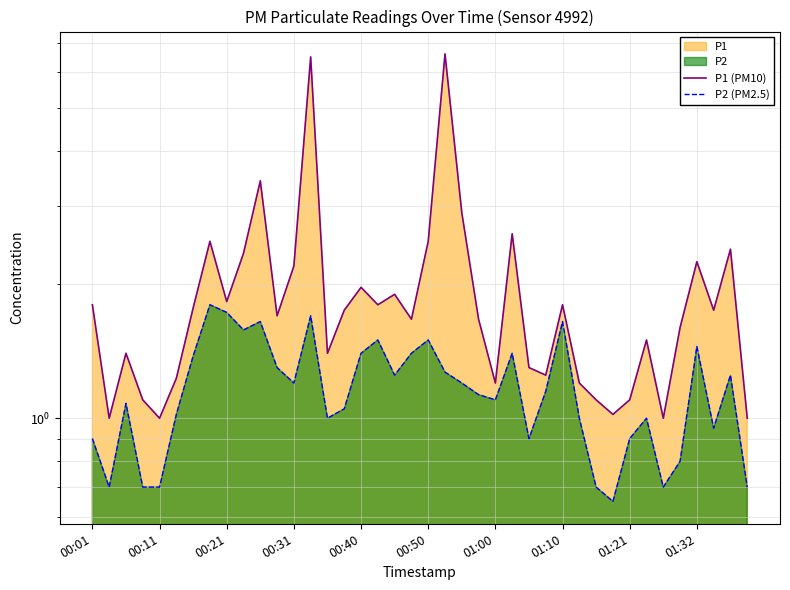

The value of P2 (PM2.5) at 17 is 0.6. True or false?

False